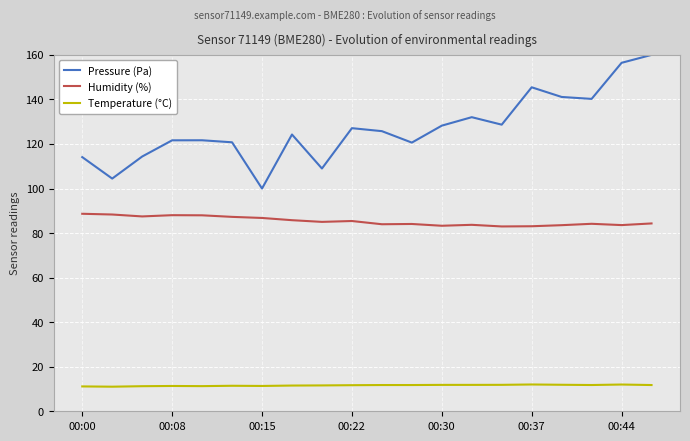

List the series in order of their overall mean, lowest first.

Temperature (°C), Humidity (%), Pressure (Pa)